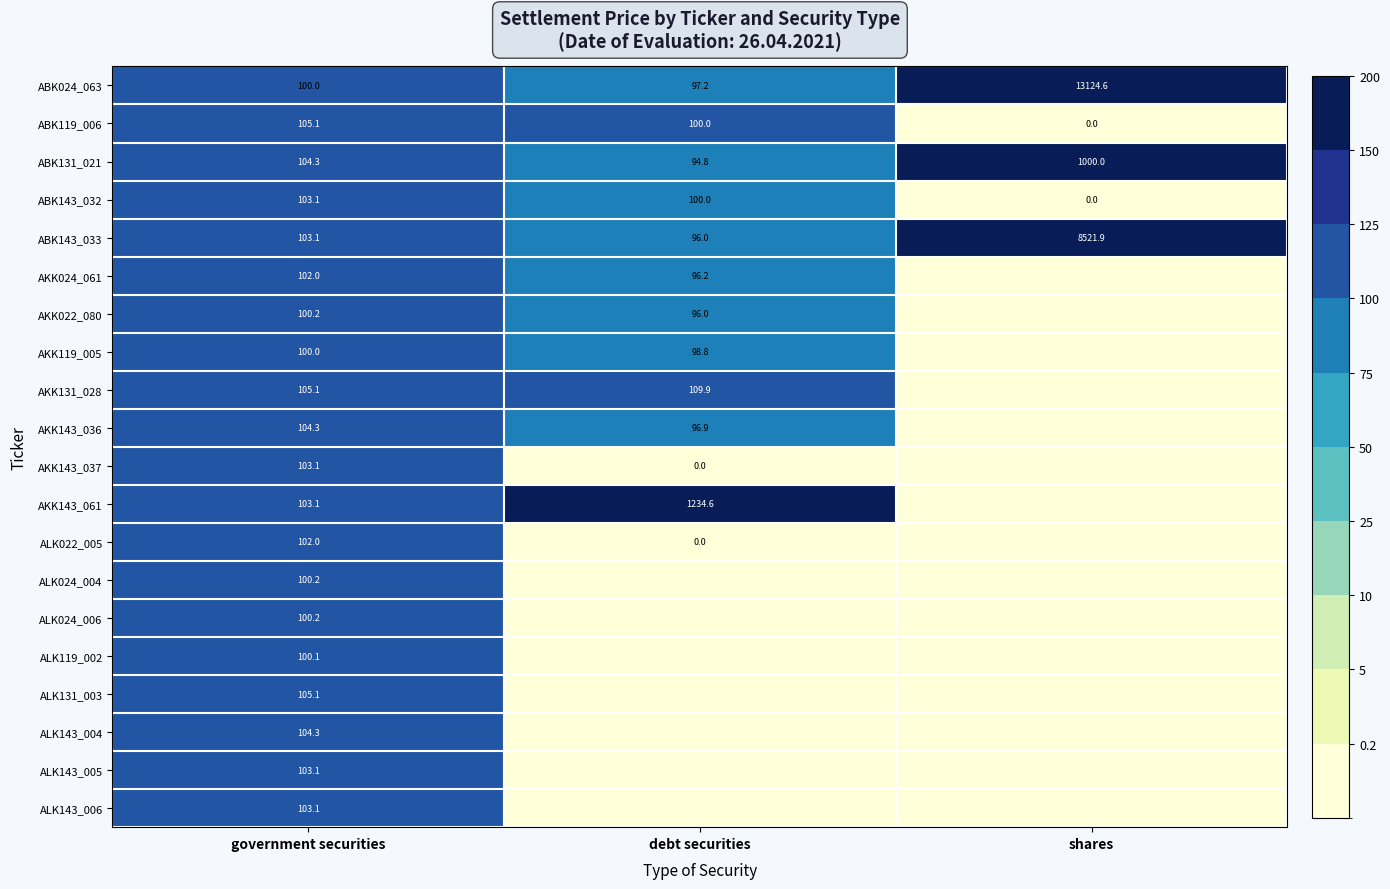

Is it true that AKK131_028 equals 105.1 at government securities?

True